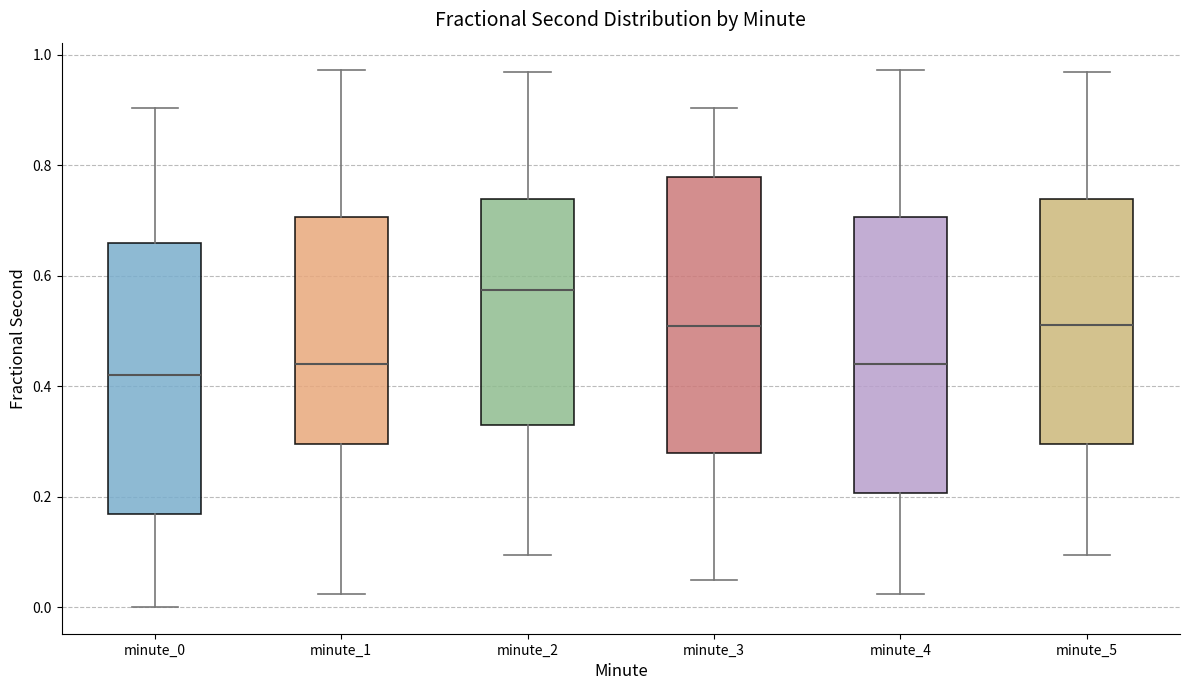

Which box has the highest median line?

minute_2